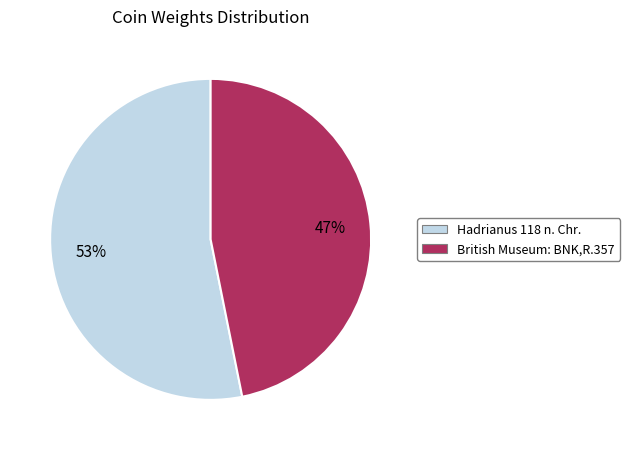

To the nearest percent, what percentage of the pie is Hadrianus 118 n. Chr.?

53%